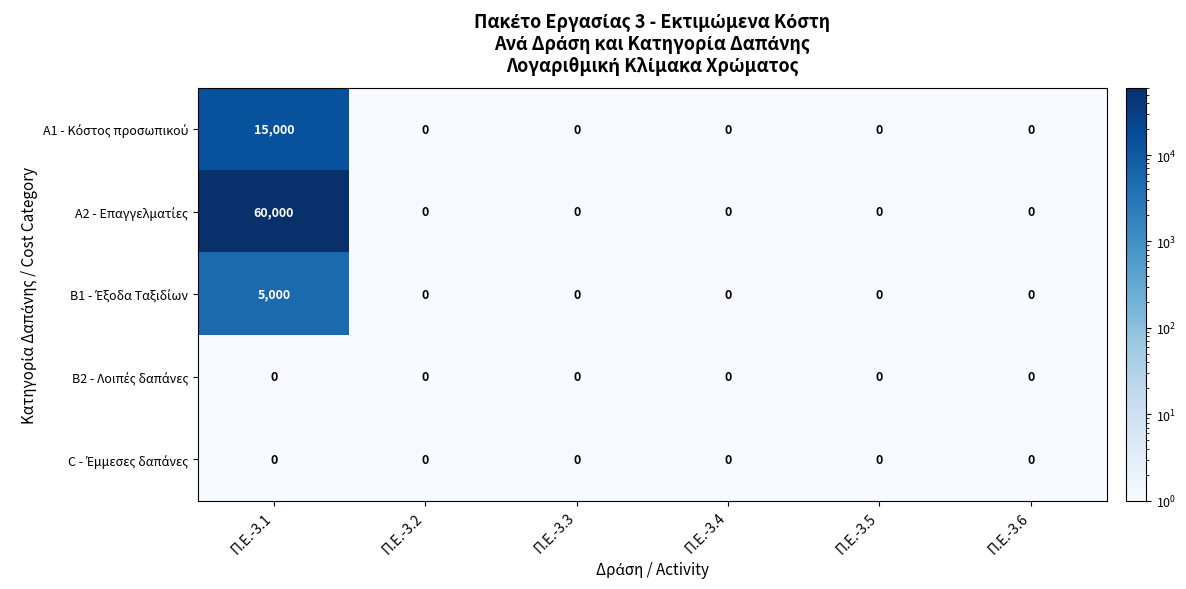

What is the smallest value displayed?

0